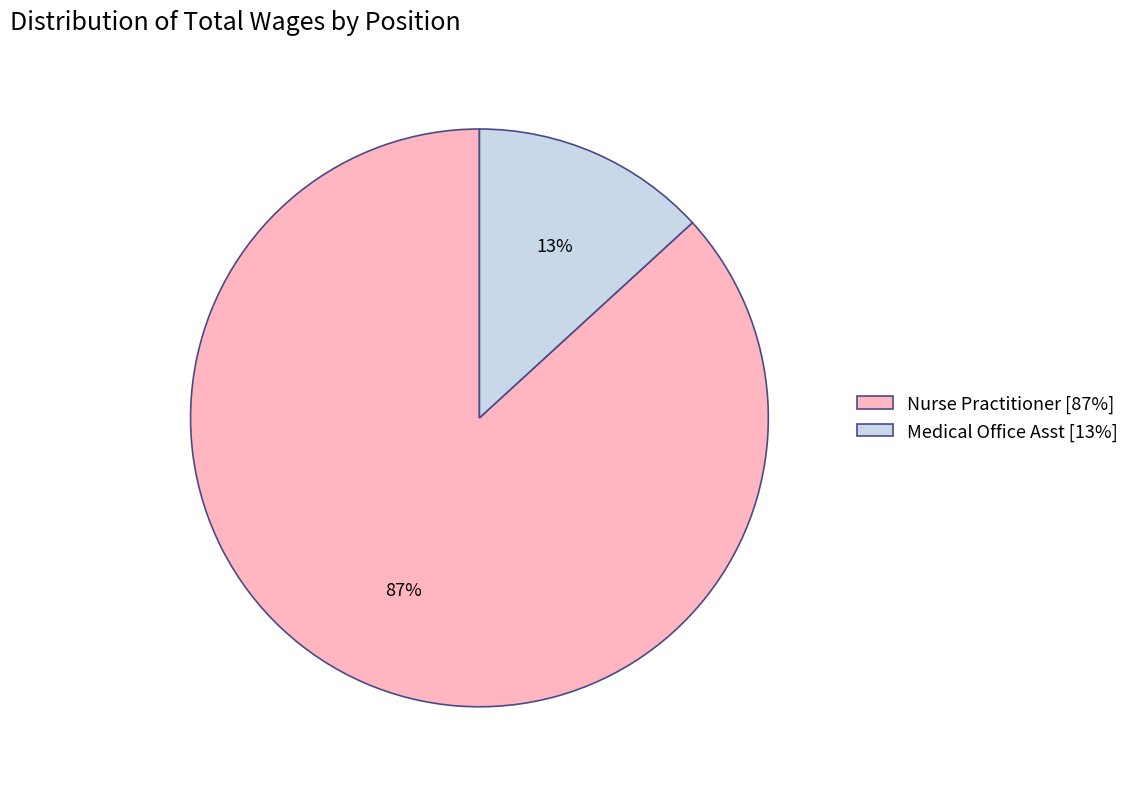

Rank the categories by value from highest to lowest.

Nurse Practitioner, Medical Office Asst